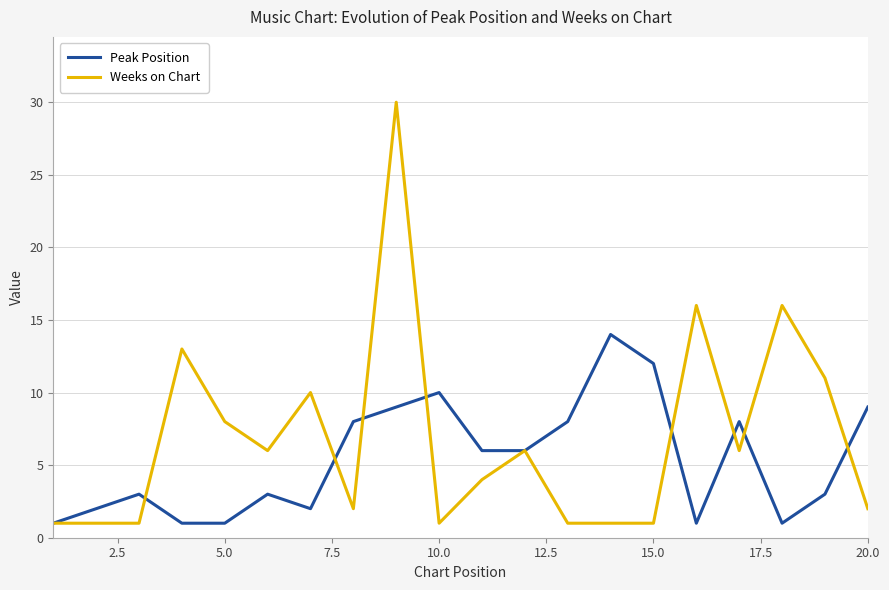

What is the difference between the second highest and second lowest values in the Peak Position series?

11